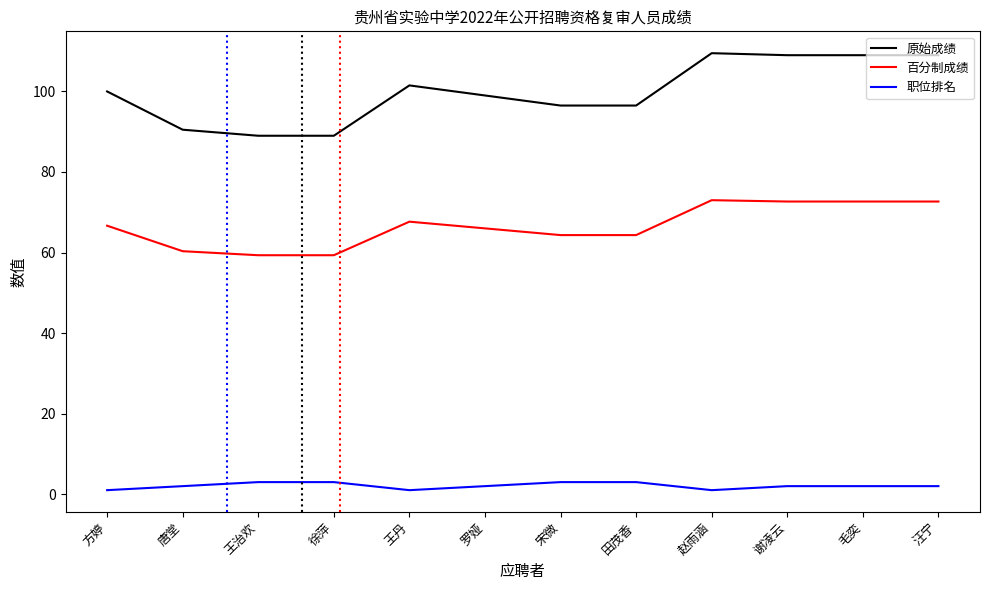

The value of 原始成绩 at 王治欢 is 28.2. True or false?

False